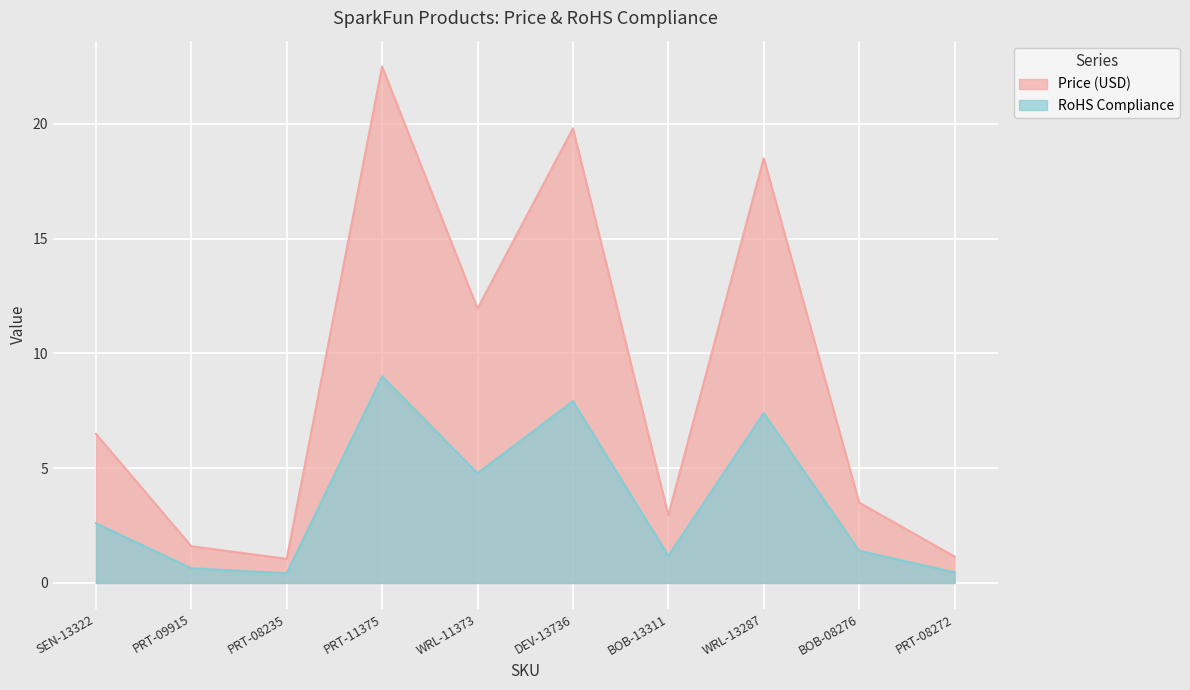

What position from the right is PRT-09915?

9